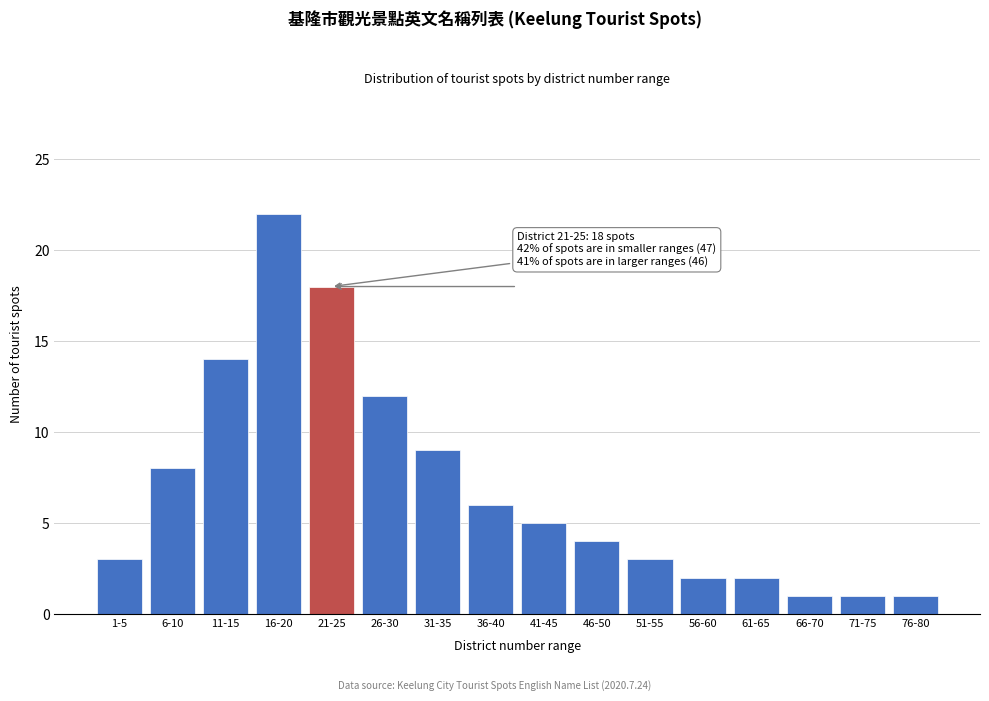

Reading left to right, list all the values displayed in this chart.

3	8	14	22	18	12	9	6	5	4	3	2	2	1	1	1